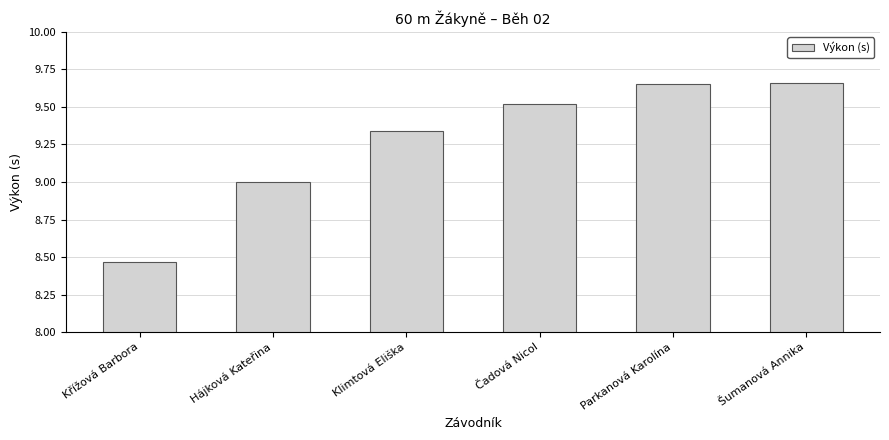

What is the sum of the values at Parkanová Karolína and Šumanová Annika?

19.3